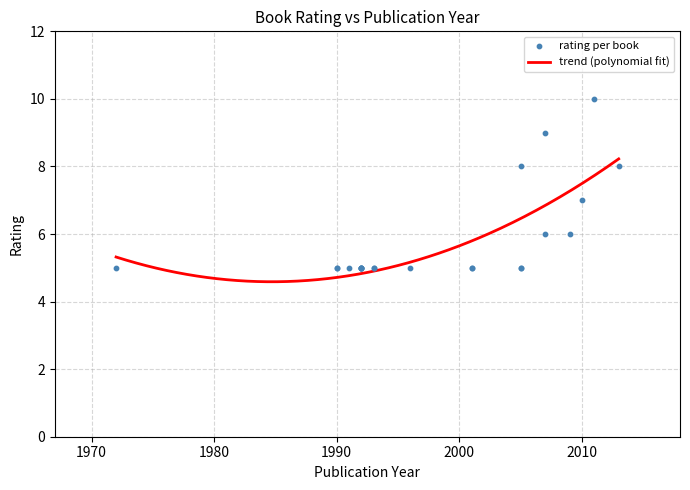

Between 128 and 673, which is larger?

673